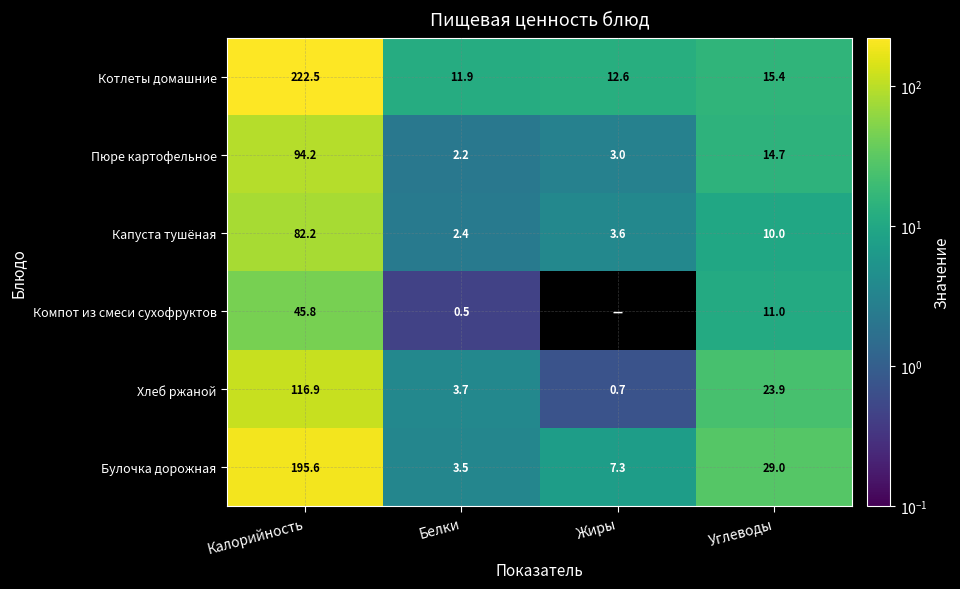

What is the total value across all series at Углеводы?

104.0